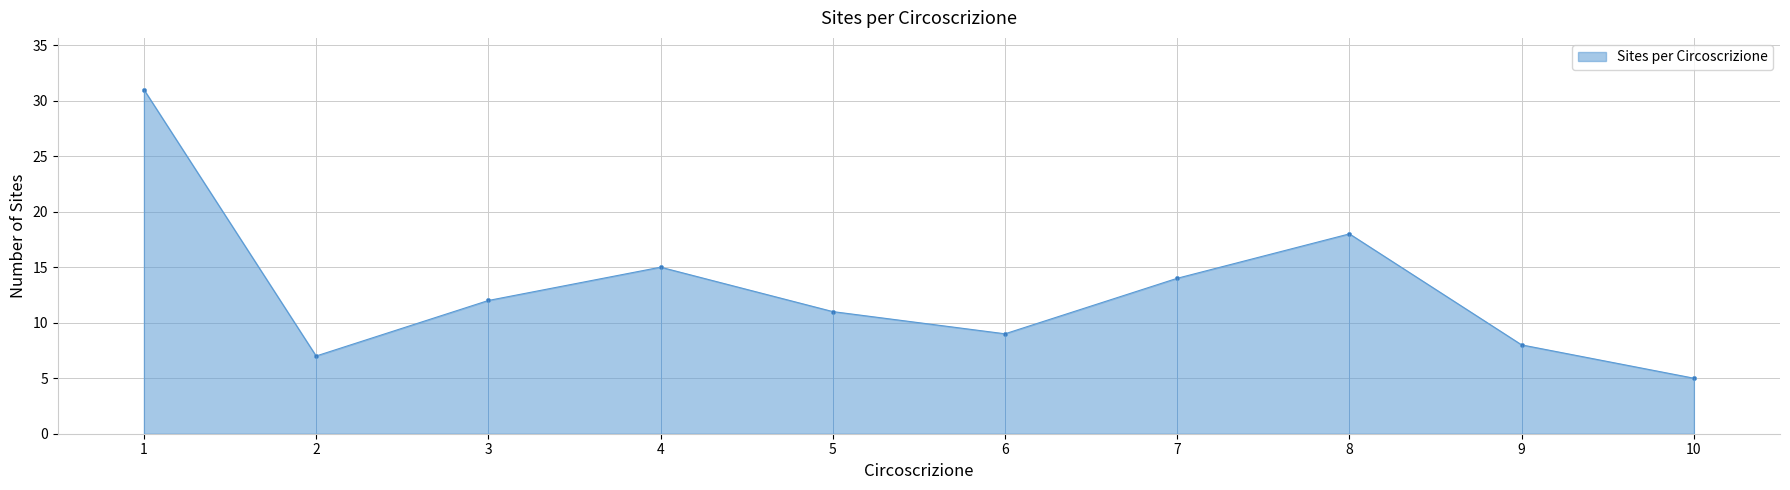

What is the ratio of the value at 1 to the value at 6?

3.4